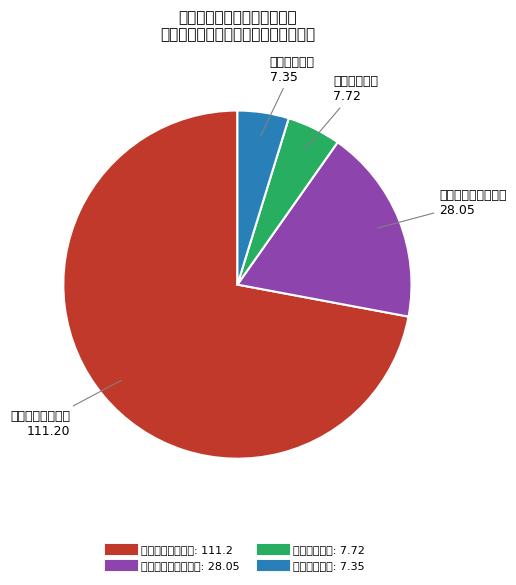

How many slices are in this pie chart?

4